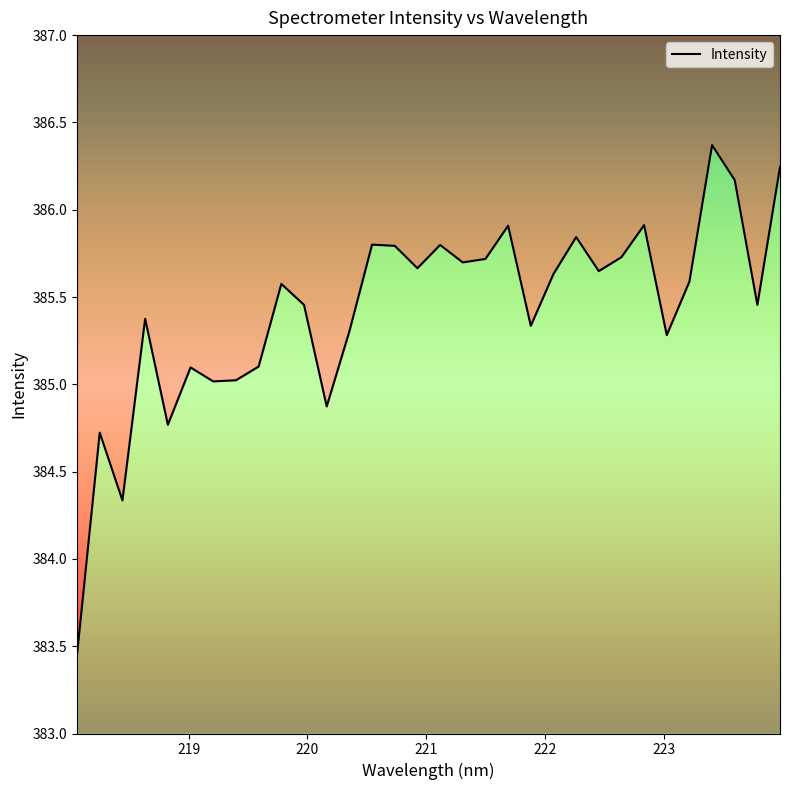

Where is the first local minimum?

218.442